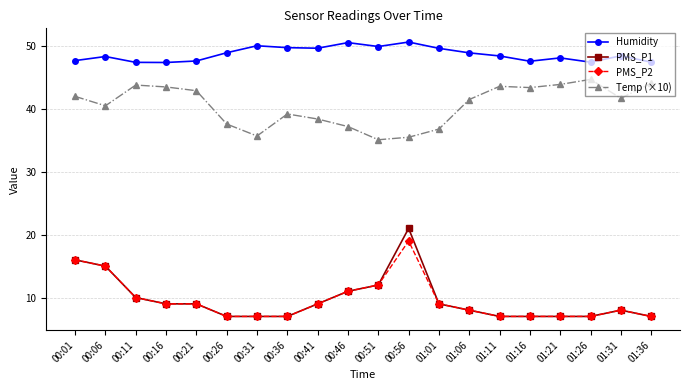

How many data points in Temp (×10) are less than 41?

9